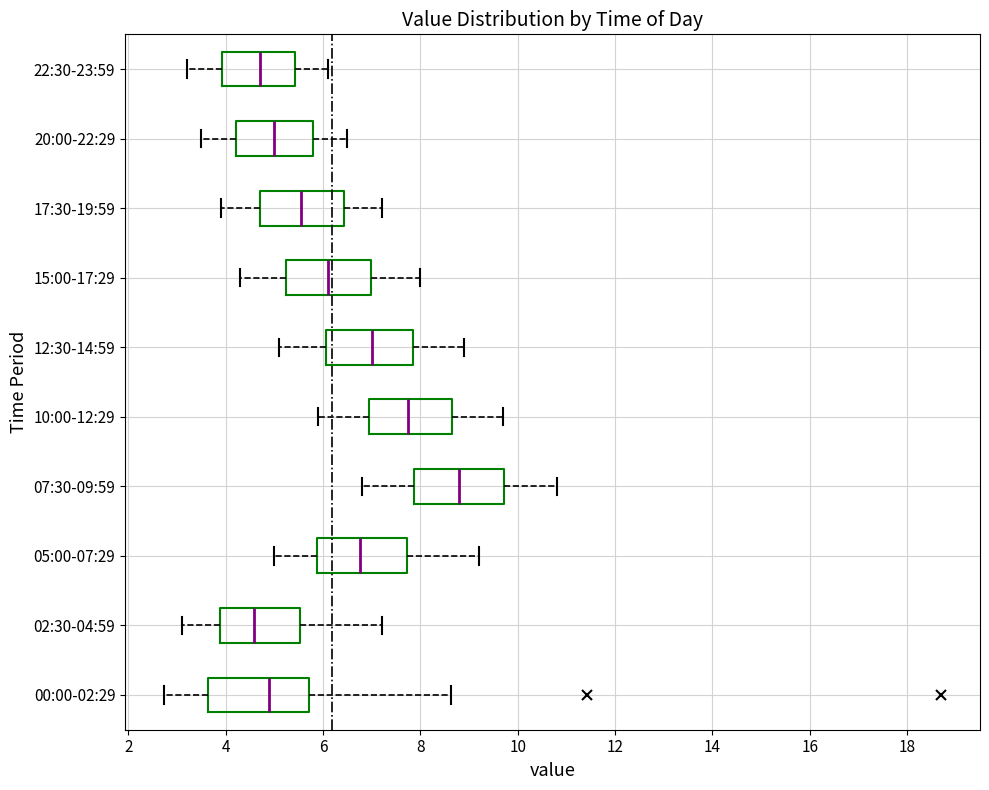

Reading bottom to top, read every box against the x-axis: the position of its median line, the range the box covers, and the ends of its whiskers. The values are not printed on the chart, so give them approximately, as read against the axis.

00:00-02:29: median 4.8, box 3.6 to 5.8, whiskers 2.8 to 8.6
02:30-04:59: median 4.6, box 3.8 to 5.6, whiskers 3.2 to 7.2
05:00-07:29: median 6.8, box 5.8 to 7.8, whiskers 5.0 to 9.2
07:30-09:59: median 8.8, box 7.8 to 9.8, whiskers 6.8 to 10.8
10:00-12:29: median 7.8, box 7.0 to 8.6, whiskers 6.0 to 9.8
12:30-14:59: median 7.0, box 6.0 to 7.8, whiskers 5.2 to 9.0
15:00-17:29: median 6.2, box 5.2 to 7.0, whiskers 4.4 to 8.0
17:30-19:59: median 5.6, box 4.8 to 6.4, whiskers 4.0 to 7.2
20:00-22:29: median 5.0, box 4.2 to 5.8, whiskers 3.6 to 6.6
22:30-23:59: median 4.8, box 4.0 to 5.4, whiskers 3.2 to 6.2